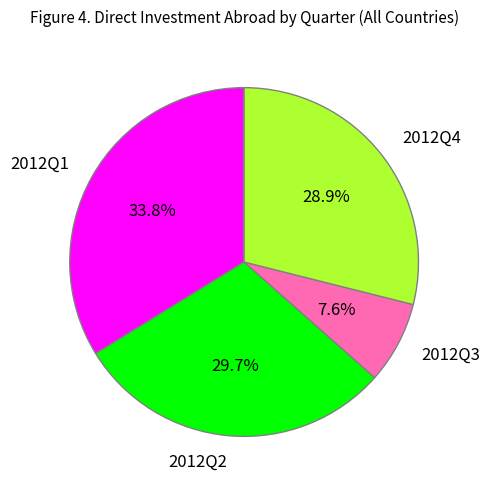

How many segments does this pie chart have?

4